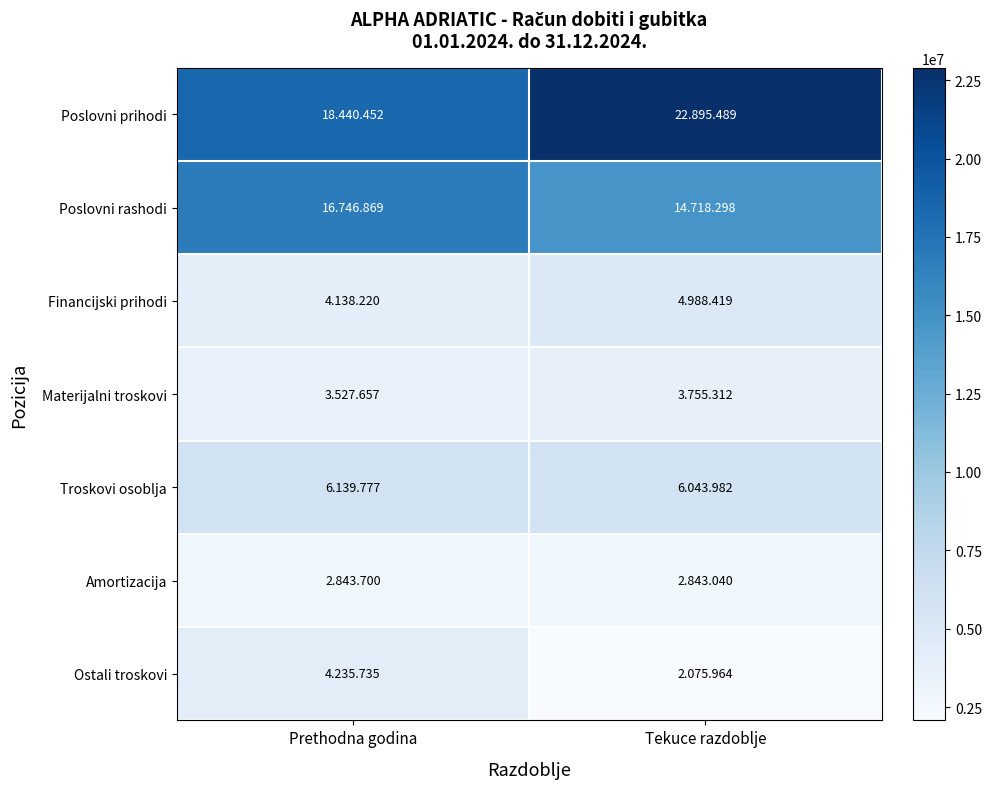

Which series has the largest range (max minus min)?

Poslovni prihodi